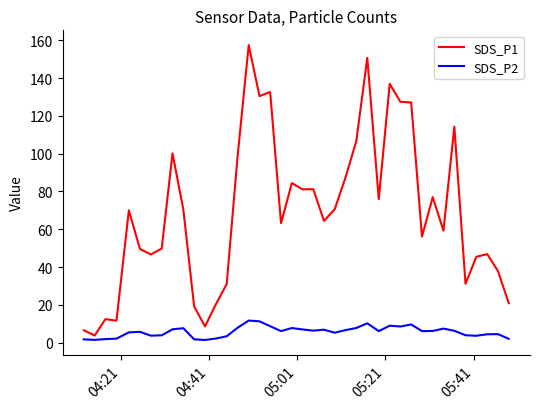

Rank the series by their maximum value, from highest to lowest.

SDS_P1, SDS_P2